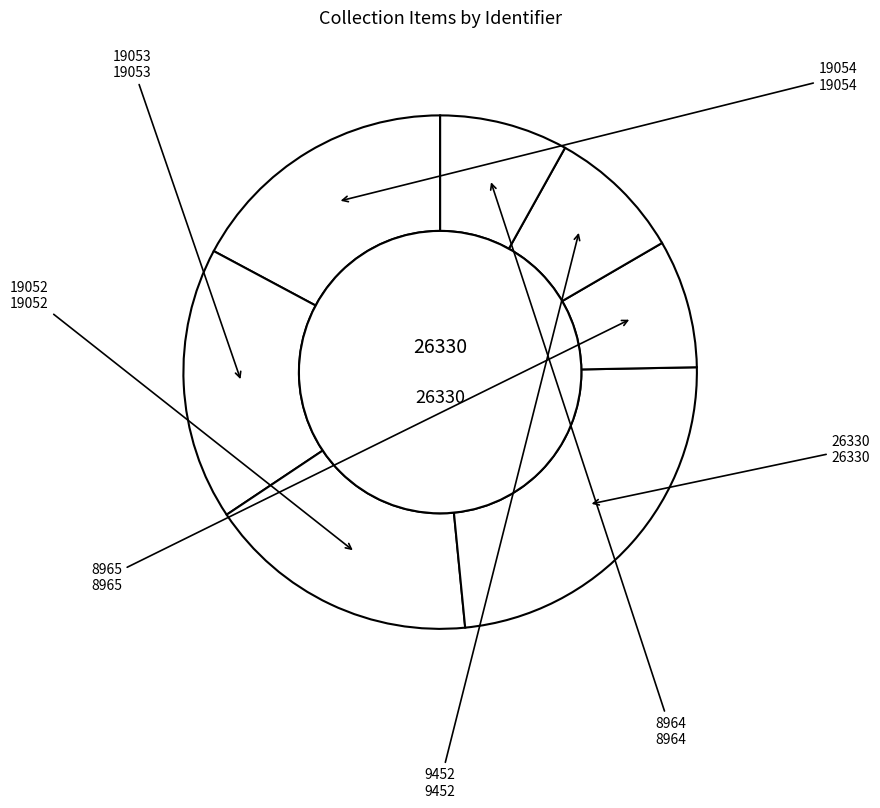

Is it true that 8965 is 16% of the pie?

False